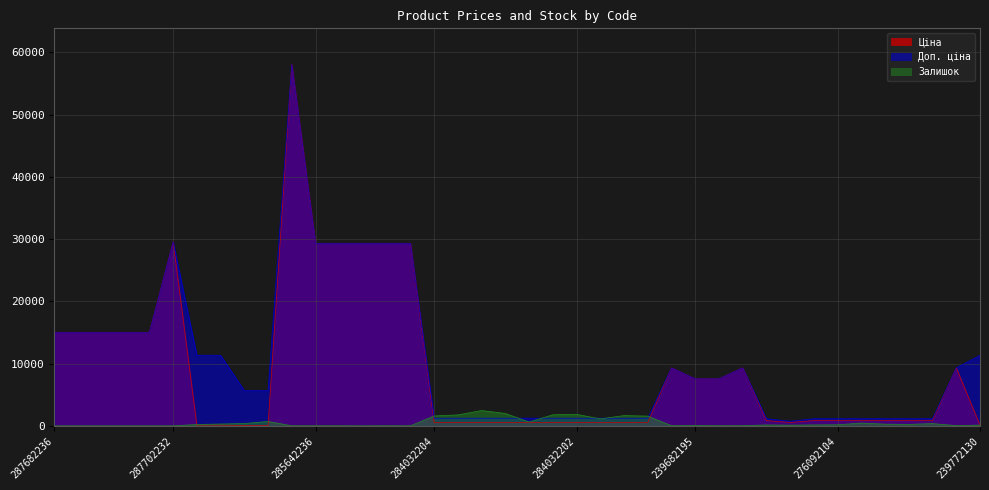

What are all the series names shown in the legend?

Ціна, Доп. ціна, Залишок